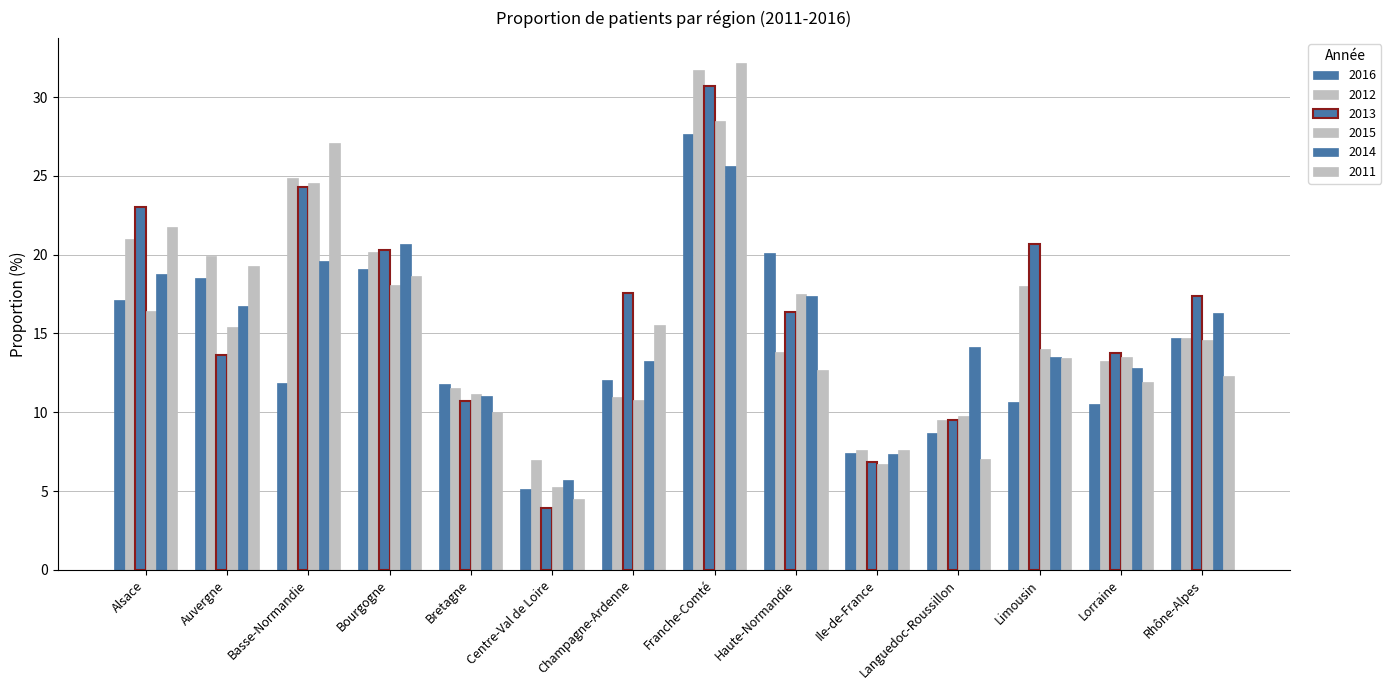

What position from the right is Limousin?

3